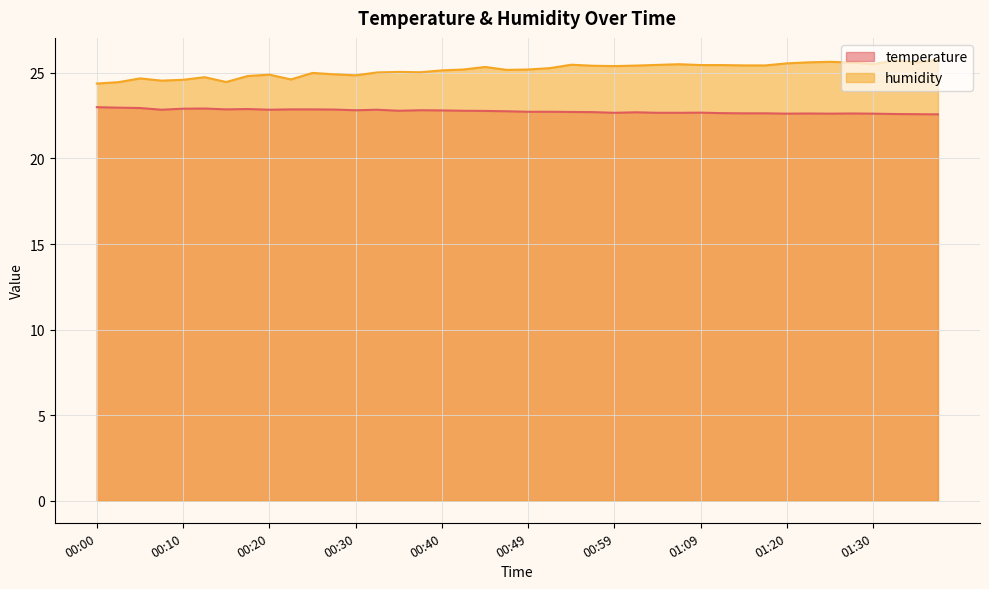

Reading right to left, list all the values displayed in this chart.

temperature: 01:37=22.6	01:35=22.6	01:32=22.6	01:30=22.6	01:27=22.6	01:25=22.6	01:22=22.6	01:20=22.6	01:17=22.6	01:15=22.6	01:12=22.6	01:09=22.7	01:07=22.7	01:04=22.7	01:02=22.7	00:59=22.7	00:57=22.7	00:54=22.7	00:52=22.7	00:49=22.7	00:47=22.8	00:45=22.8	00:42=22.8	00:40=22.8	00:37=22.8	00:35=22.8	00:32=22.9	00:30=22.8	00:27=22.9	00:25=22.9	00:22=22.9	00:20=22.9	00:17=22.9	00:15=22.9	00:12=22.9	00:10=22.9	00:07=22.9	00:05=22.9	00:02=23.0	00:00=23.0
humidity: 01:37=25.8	01:35=25.6	01:32=25.7	01:30=25.5	01:27=25.6	01:25=25.6	01:22=25.6	01:20=25.6	01:17=25.4	01:15=25.4	01:12=25.5	01:09=25.5	01:07=25.5	01:04=25.5	01:02=25.4	00:59=25.4	00:57=25.4	00:54=25.5	00:52=25.3	00:49=25.2	00:47=25.2	00:45=25.4	00:42=25.2	00:40=25.1	00:37=25.0	00:35=25.1	00:32=25.0	00:30=24.9	00:27=24.9	00:25=25.0	00:22=24.6	00:20=24.9	00:17=24.8	00:15=24.5	00:12=24.8	00:10=24.6	00:07=24.6	00:05=24.7	00:02=24.5	00:00=24.4